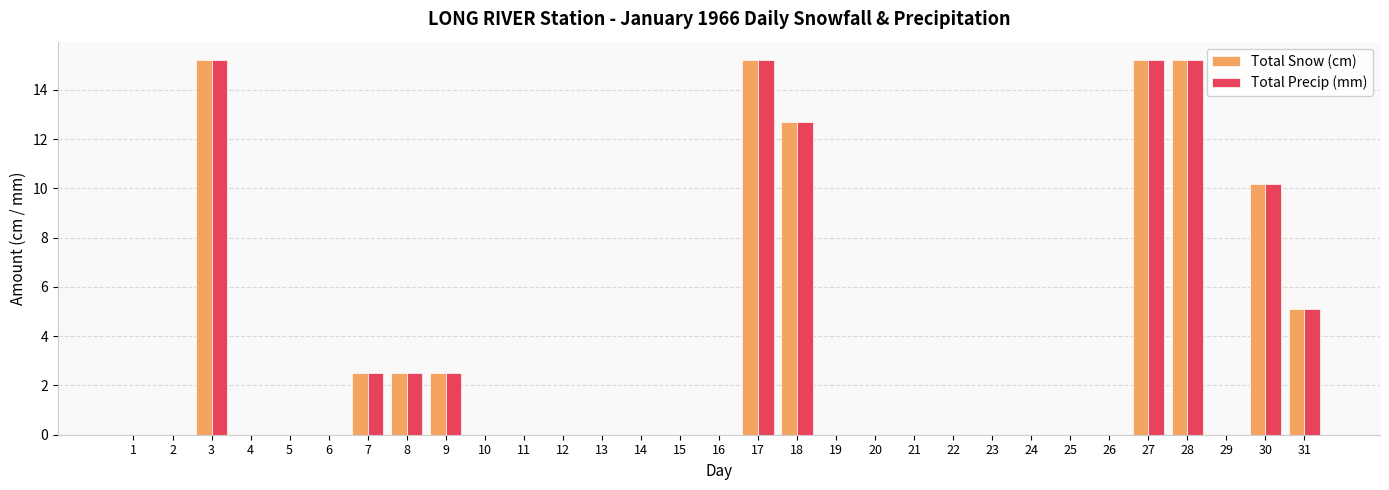

How many data points does each series have?

31